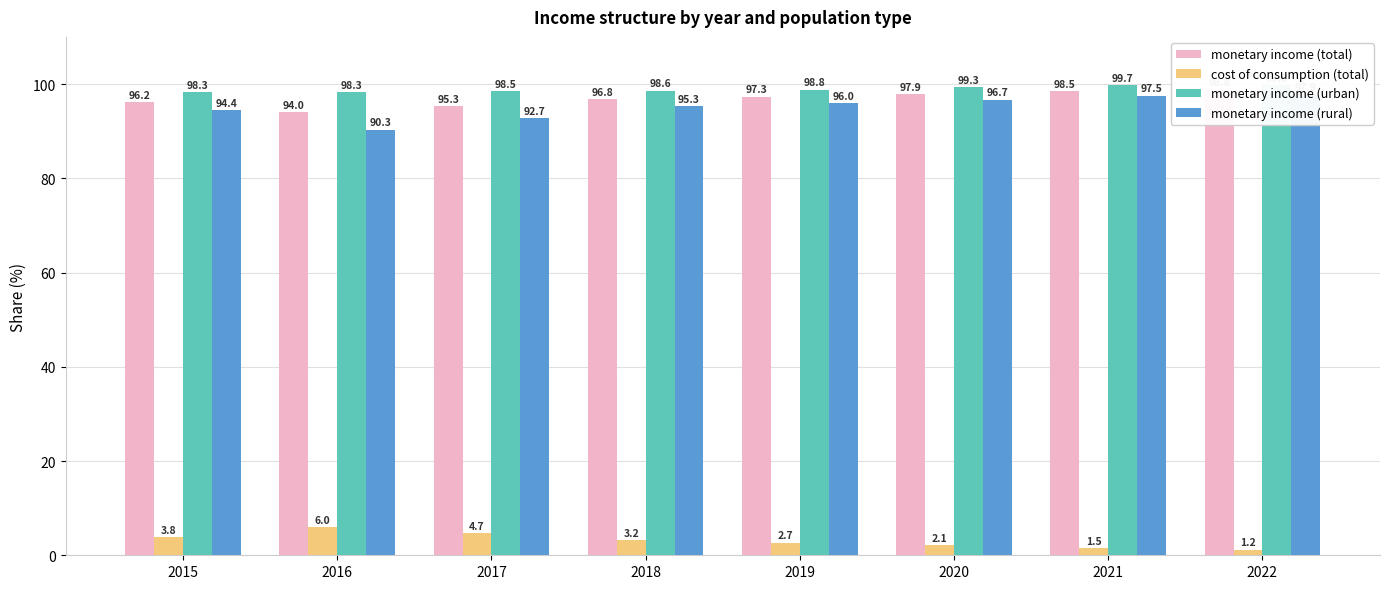

What is the difference between the maximum and second lowest values in the monetary income (total) series?

3.5